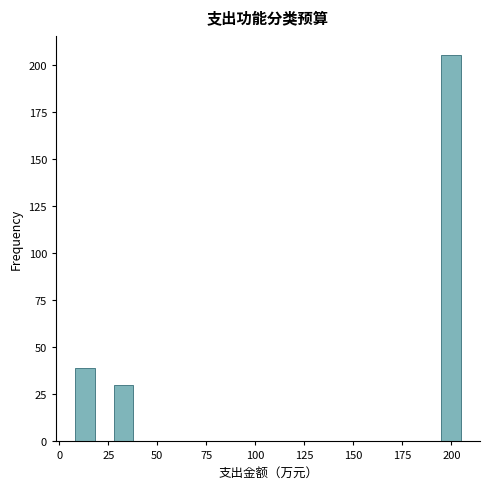

Read against the x-axis, roughly where is the centre of the tallest bar?

200